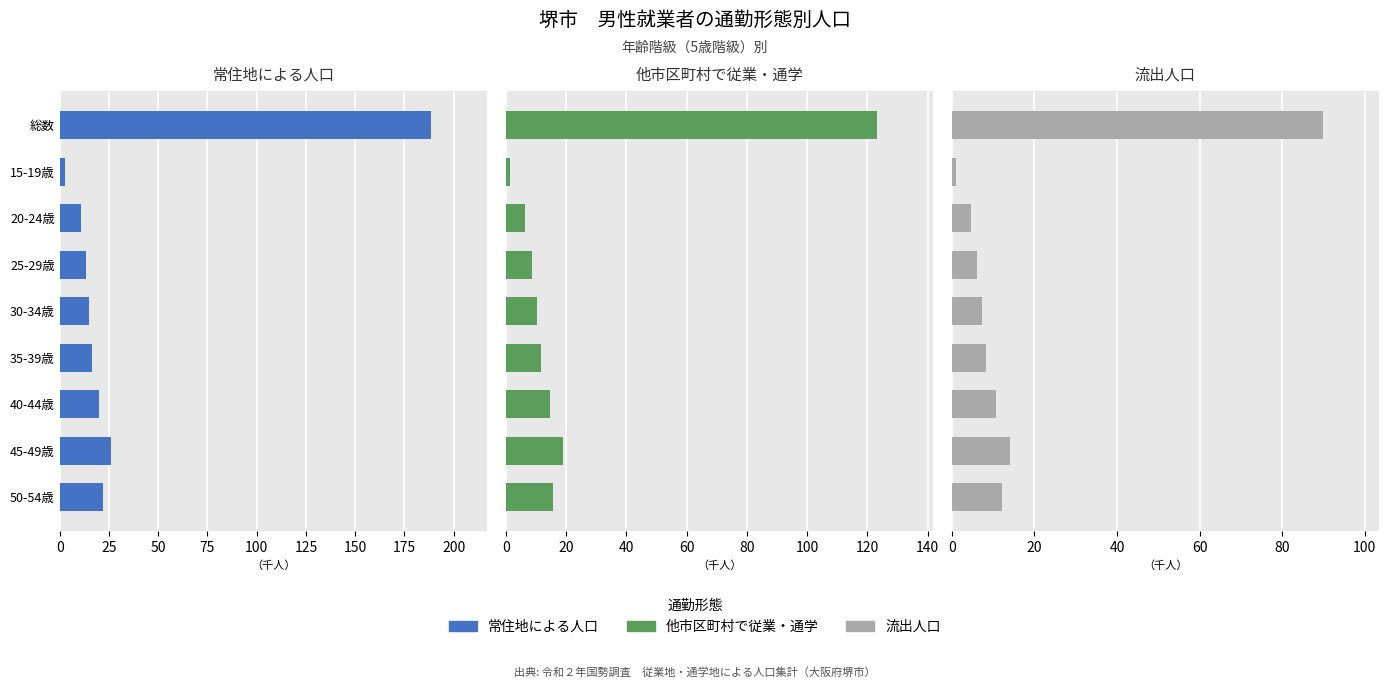

What is the value of the 流出人口 bar at the 4th from the left?

6.2